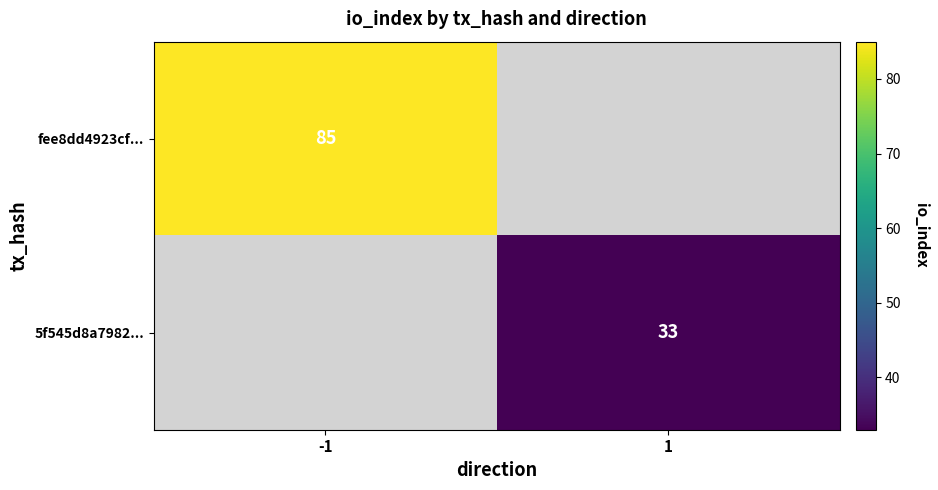

The value of 5f545d8a7982... at 1 is 33. True or false?

True